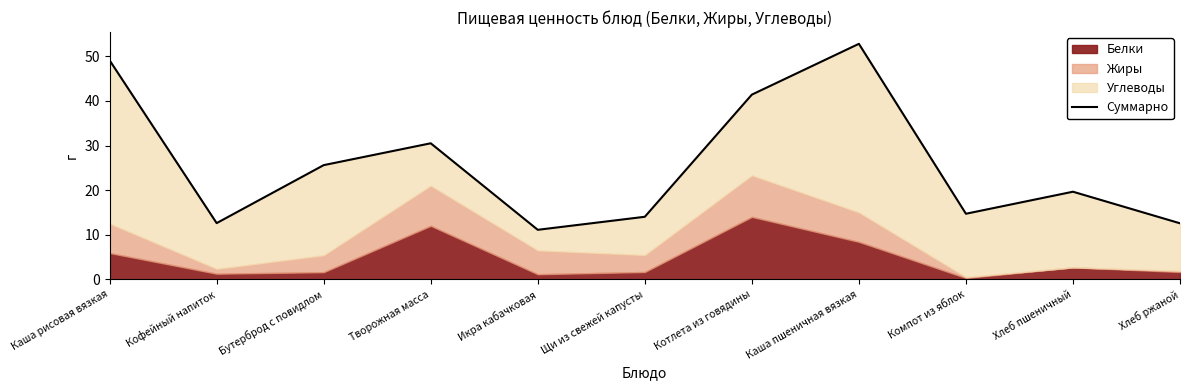

Count the number of values greater than 19.

6